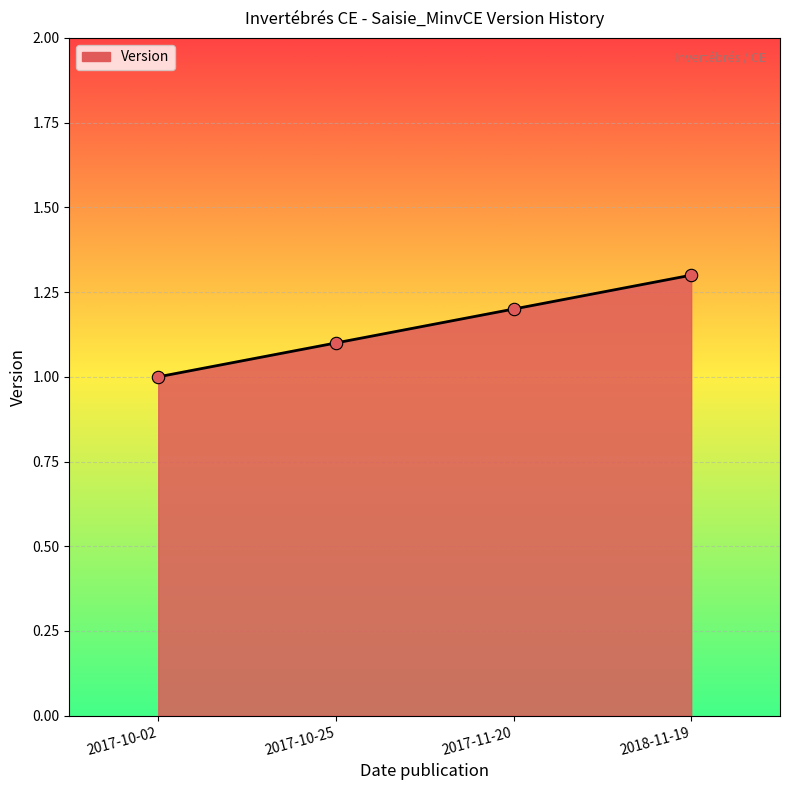

What is the ratio of the value at 2017-10-25 to the value at 2017-11-20?

0.9